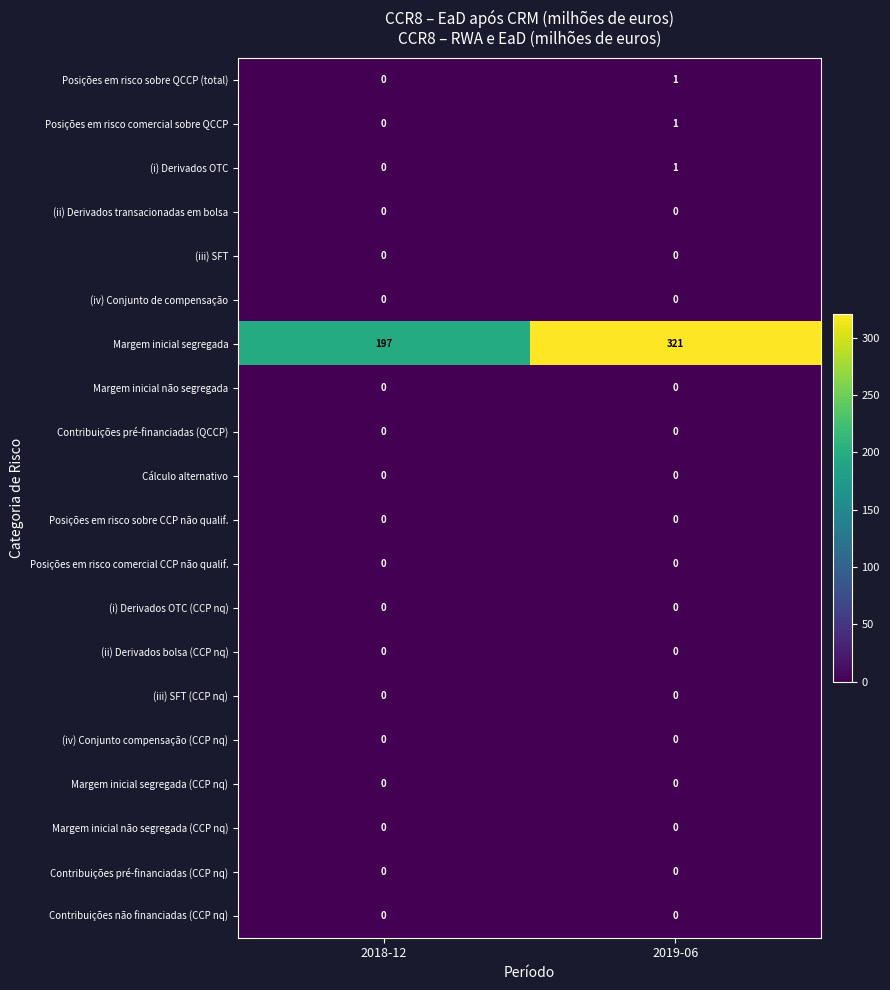

Rank the categories by (i) Derivados OTC value from highest to lowest.

2019-06, 2018-12